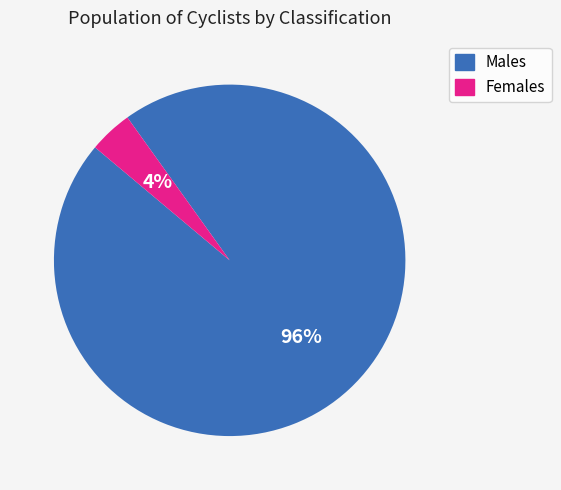

Is there a majority slice in this chart?

Yes